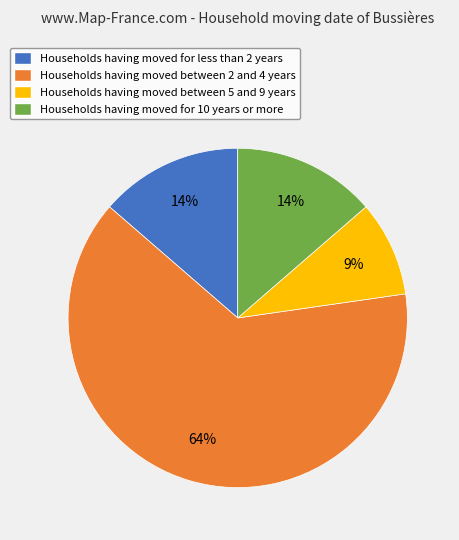

To the nearest percent, what portion does Households having moved for less than 2 years represent?

14%